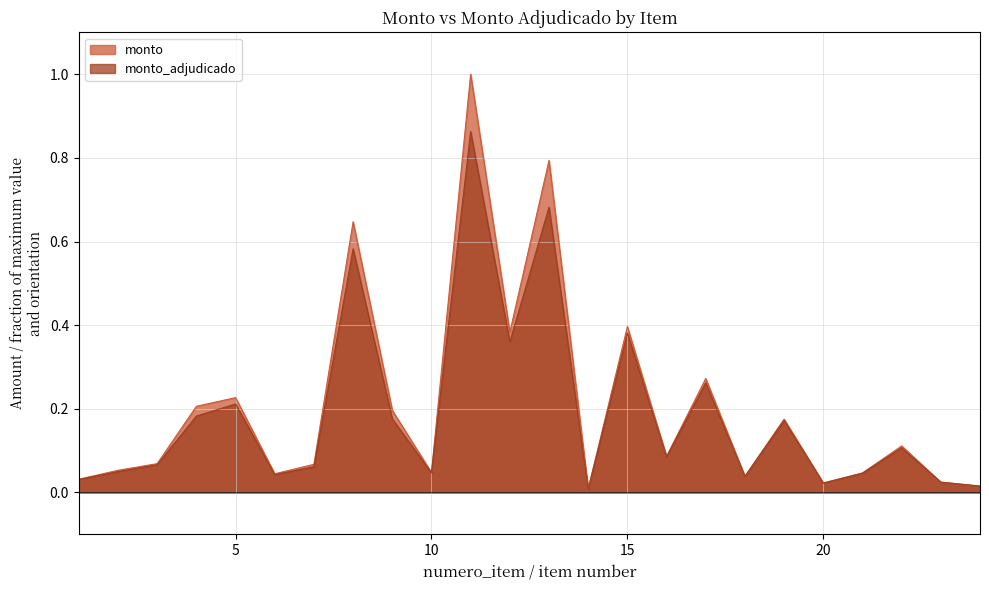

True or false: monto_adjudicado and monto intersect in this chart.

False